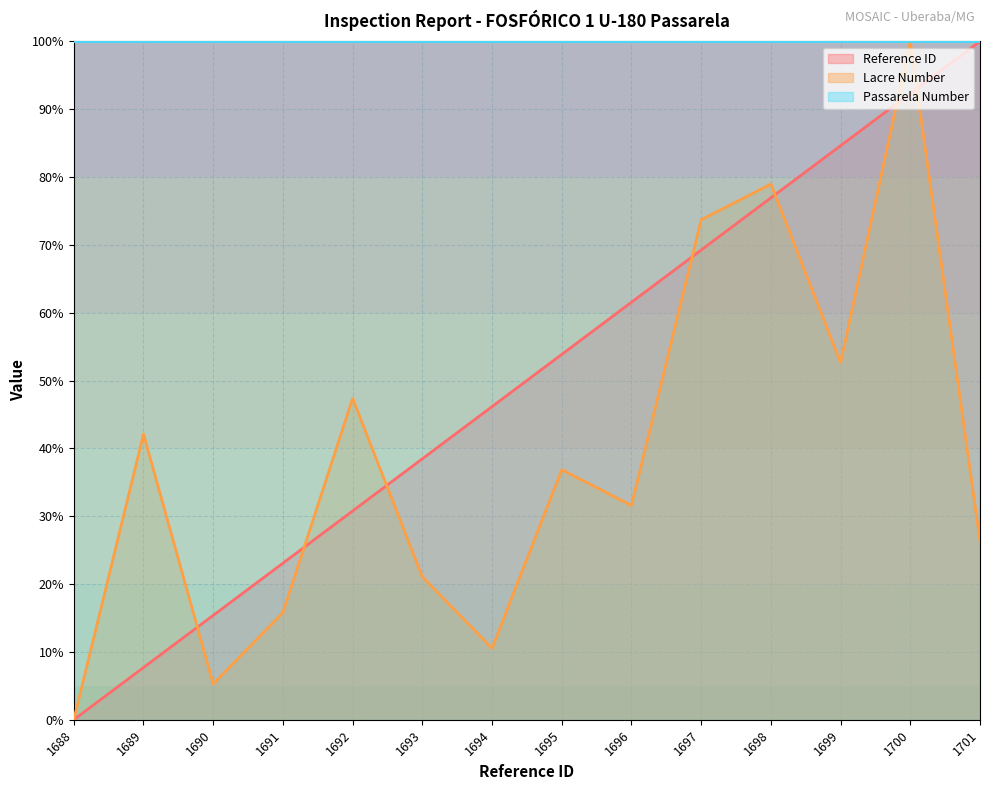

What is the difference between the maximum and second lowest values in the Reference ID series?

92.3